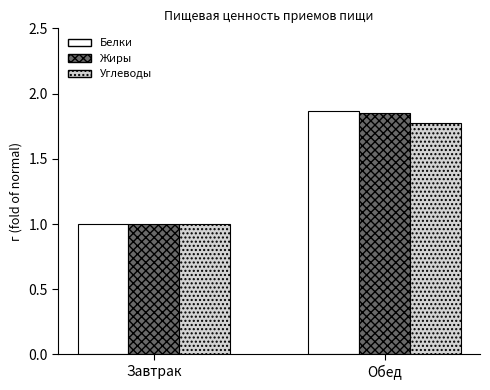

Are the bars horizontal?

No